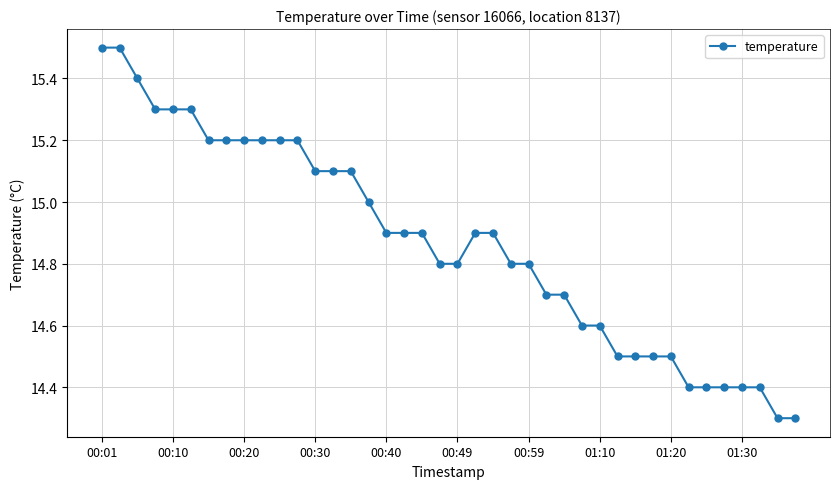

What is the difference between the second highest and second lowest values?

1.2